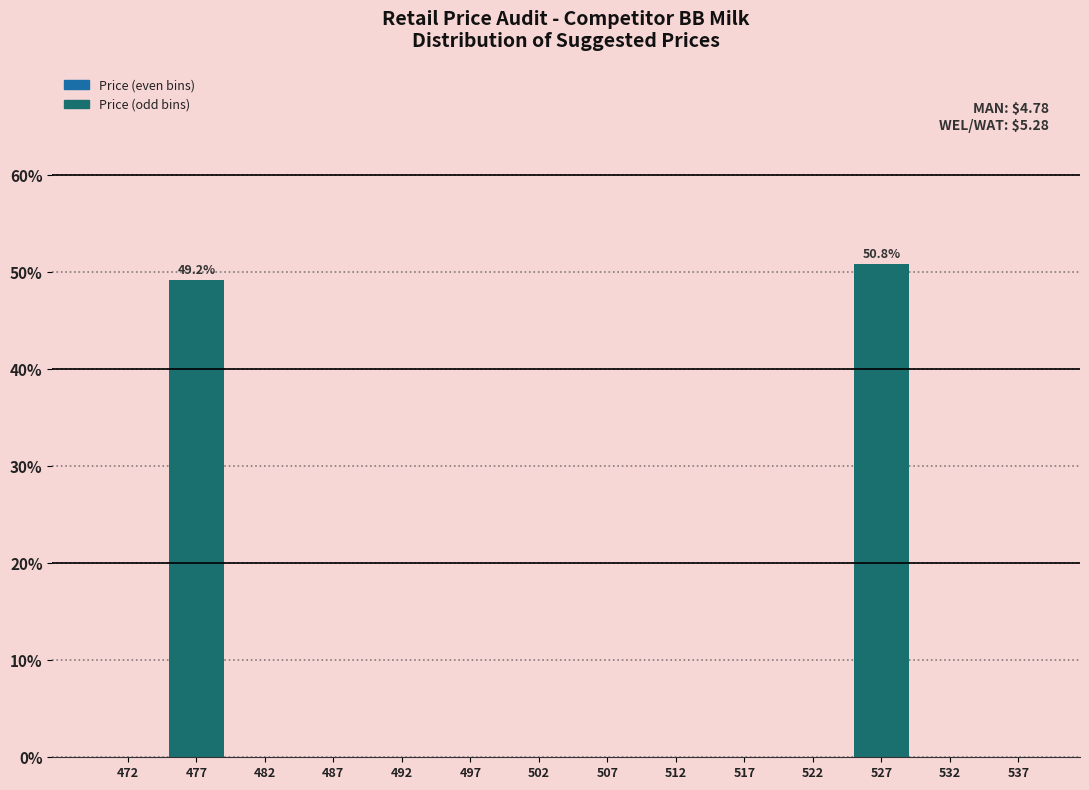

Reading left to right, transcribe all the data shown in this chart.

472=0.0	477=49.2	482=0.0	487=0.0	492=0.0	497=0.0	502=0.0	507=0.0	512=0.0	517=0.0	522=0.0	527=50.8	532=0.0	537=0.0